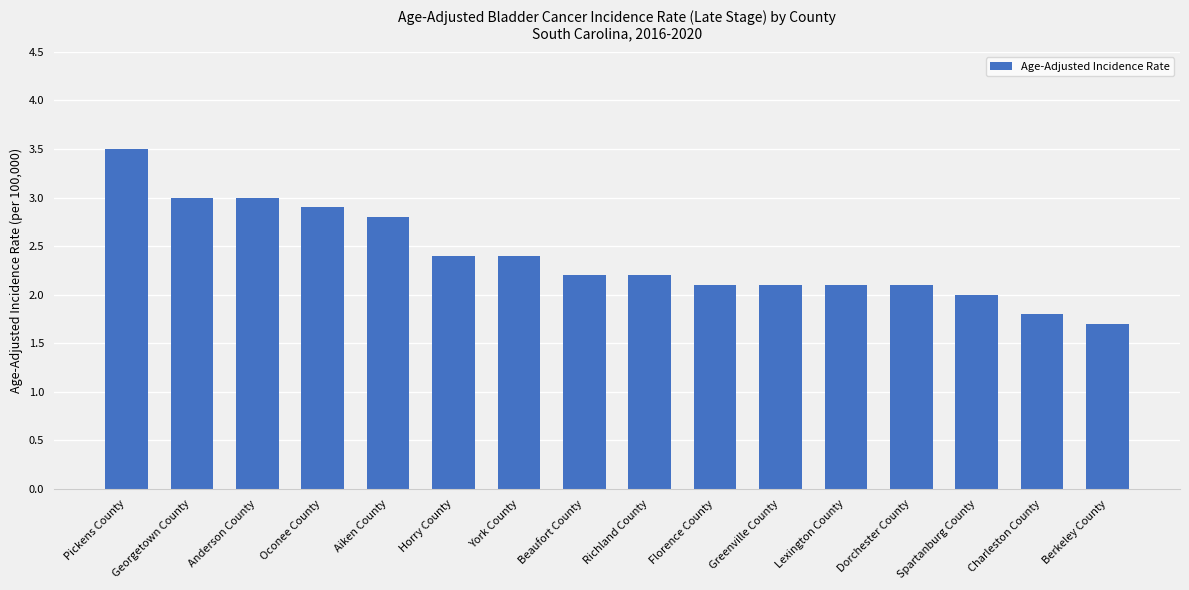

Reading right to left, extract all data points from this chart.

1.7	1.8	2.0	2.1	2.1	2.1	2.1	2.2	2.2	2.4	2.4	2.8	2.9	3.0	3.0	3.5